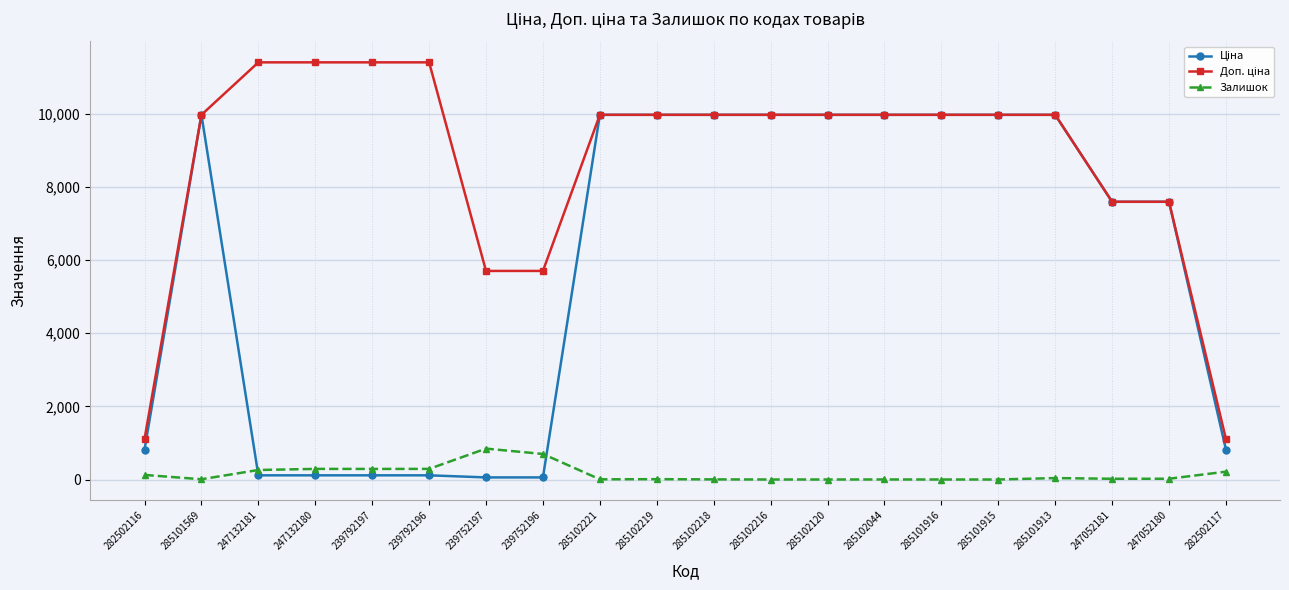

How many distinct data groups are displayed?

3